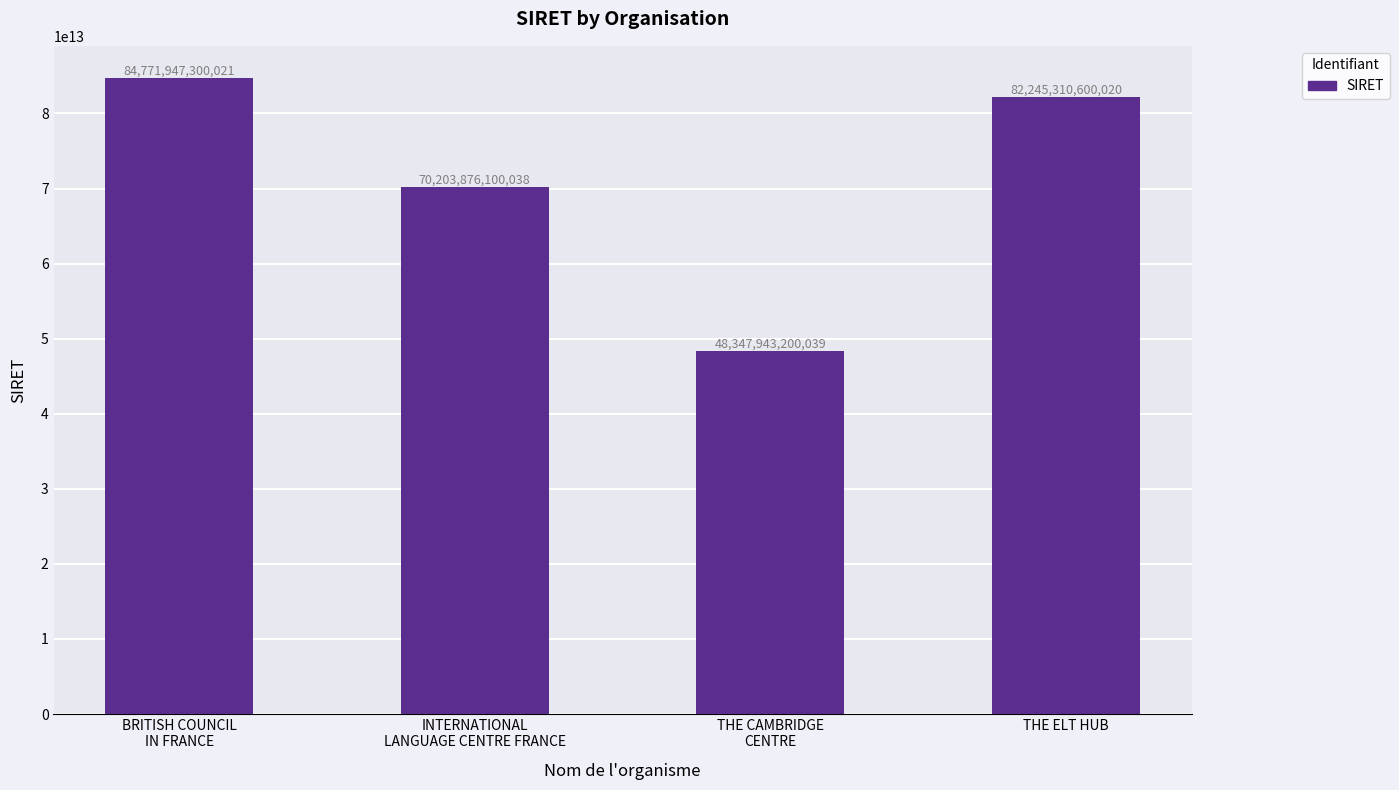

What position from the left is THE ELT HUB?

4